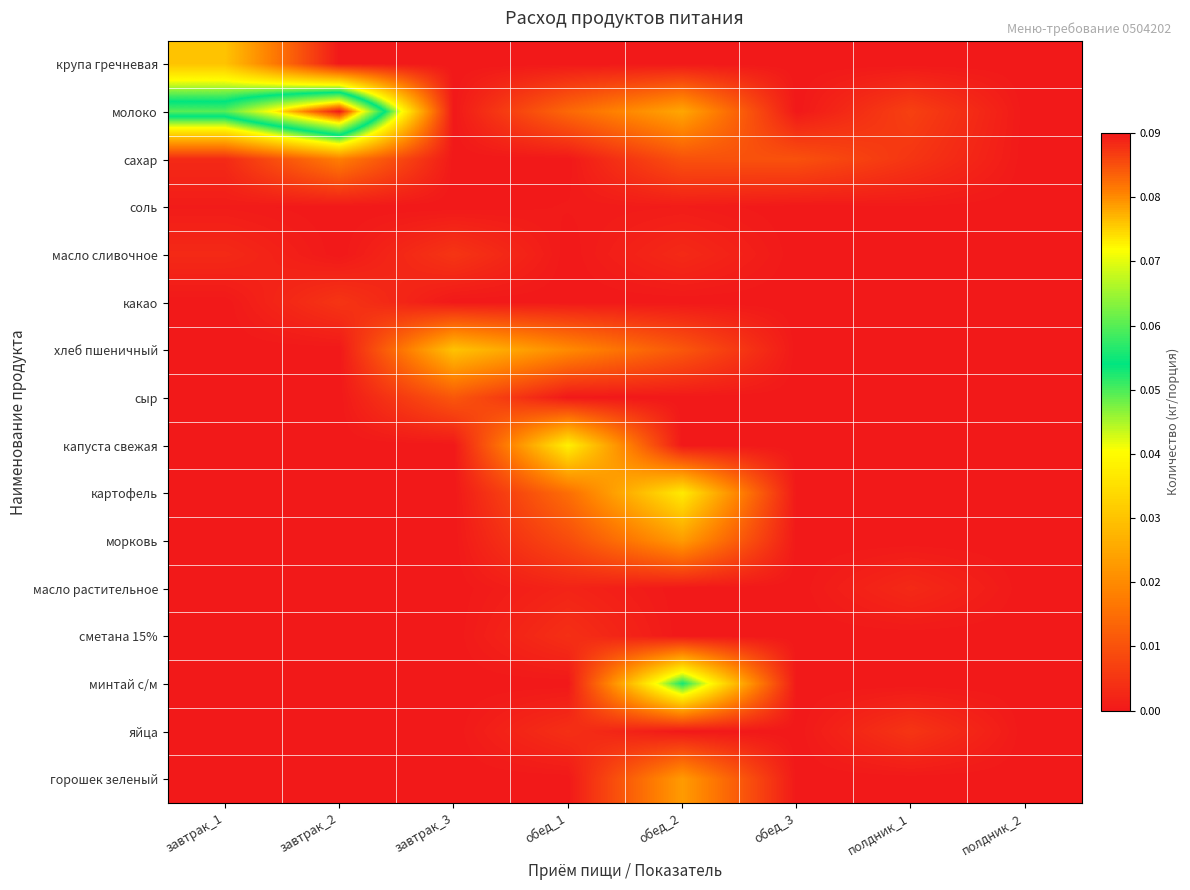

Reading left to right, what are all the values shown in this chart?

крупа гречневая: завтрак_1=0.0	завтрак_2=0.0	завтрак_3=0.0	обед_1=0.0	обед_2=0.0	обед_3=0.0	полдник_1=0.0	полдник_2=0.0
молоко: завтрак_1=0.1	завтрак_2=0.1	завтрак_3=0.0	обед_1=0.0	обед_2=0.0	обед_3=0.0	полдник_1=0.0	полдник_2=0.0
сахар: завтрак_1=0.0	завтрак_2=0.0	завтрак_3=0.0	обед_1=0.0	обед_2=0.0	обед_3=0.0	полдник_1=0.0	полдник_2=0.0
соль: завтрак_1=0.0	завтрак_2=0.0	завтрак_3=0.0	обед_1=0.0	обед_2=0.0	обед_3=0.0	полдник_1=0.0	полдник_2=0.0
масло сливочное: завтрак_1=0.0	завтрак_2=0.0	завтрак_3=0.0	обед_1=0.0	обед_2=0.0	обед_3=0.0	полдник_1=0.0	полдник_2=0.0
какао: завтрак_1=0.0	завтрак_2=0.0	завтрак_3=0.0	обед_1=0.0	обед_2=0.0	обед_3=0.0	полдник_1=0.0	полдник_2=0.0
хлеб пшеничный: завтрак_1=0.0	завтрак_2=0.0	завтрак_3=0.0	обед_1=0.0	обед_2=0.0	обед_3=0.0	полдник_1=0.0	полдник_2=0.0
сыр: завтрак_1=0.0	завтрак_2=0.0	завтрак_3=0.0	обед_1=0.0	обед_2=0.0	обед_3=0.0	полдник_1=0.0	полдник_2=0.0
капуста свежая: завтрак_1=0.0	завтрак_2=0.0	завтрак_3=0.0	обед_1=0.0	обед_2=0.0	обед_3=0.0	полдник_1=0.0	полдник_2=0.0
картофель: завтрак_1=0.0	завтрак_2=0.0	завтрак_3=0.0	обед_1=0.0	обед_2=0.0	обед_3=0.0	полдник_1=0.0	полдник_2=0.0
морковь: завтрак_1=0.0	завтрак_2=0.0	завтрак_3=0.0	обед_1=0.0	обед_2=0.0	обед_3=0.0	полдник_1=0.0	полдник_2=0.0
масло растительное: завтрак_1=0.0	завтрак_2=0.0	завтрак_3=0.0	обед_1=0.0	обед_2=0.0	обед_3=0.0	полдник_1=0.0	полдник_2=0.0
сметана 15%: завтрак_1=0.0	завтрак_2=0.0	завтрак_3=0.0	обед_1=0.0	обед_2=0.0	обед_3=0.0	полдник_1=0.0	полдник_2=0.0
минтай с/м: завтрак_1=0.0	завтрак_2=0.0	завтрак_3=0.0	обед_1=0.0	обед_2=0.1	обед_3=0.0	полдник_1=0.0	полдник_2=0.0
яйца: завтрак_1=0.0	завтрак_2=0.0	завтрак_3=0.0	обед_1=0.0	обед_2=0.0	обед_3=0.0	полдник_1=0.0	полдник_2=0.0
горошек зеленый: завтрак_1=0.0	завтрак_2=0.0	завтрак_3=0.0	обед_1=0.0	обед_2=0.0	обед_3=0.0	полдник_1=0.0	полдник_2=0.0